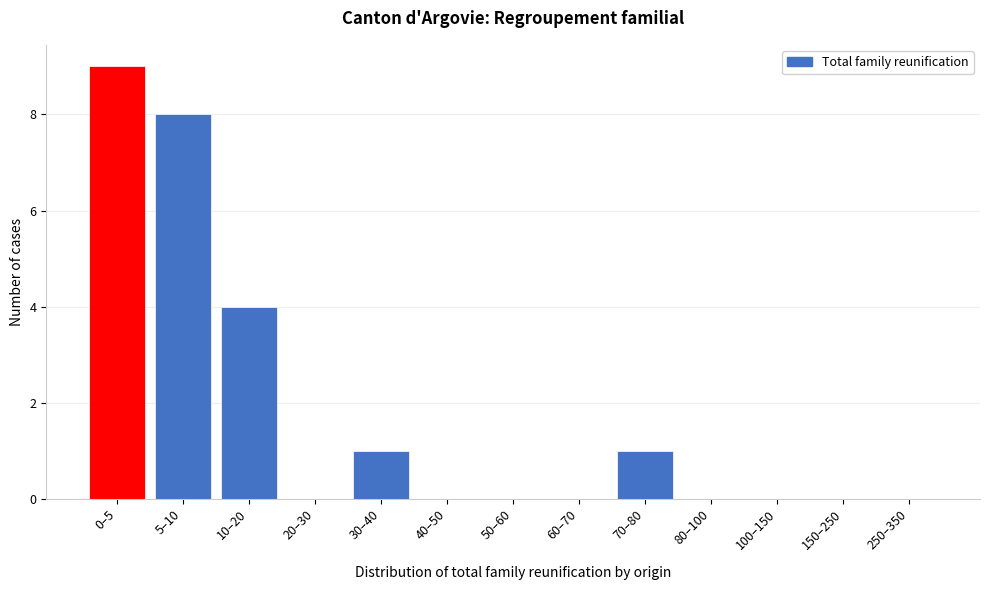

Reading right to left, what are all the values shown in this chart?

250–350=0	150–250=0	100–150=0	80–100=0	70–80=1	60–70=0	50–60=0	40–50=0	30–40=1	20–30=0	10–20=4	5–10=8	0–5=9